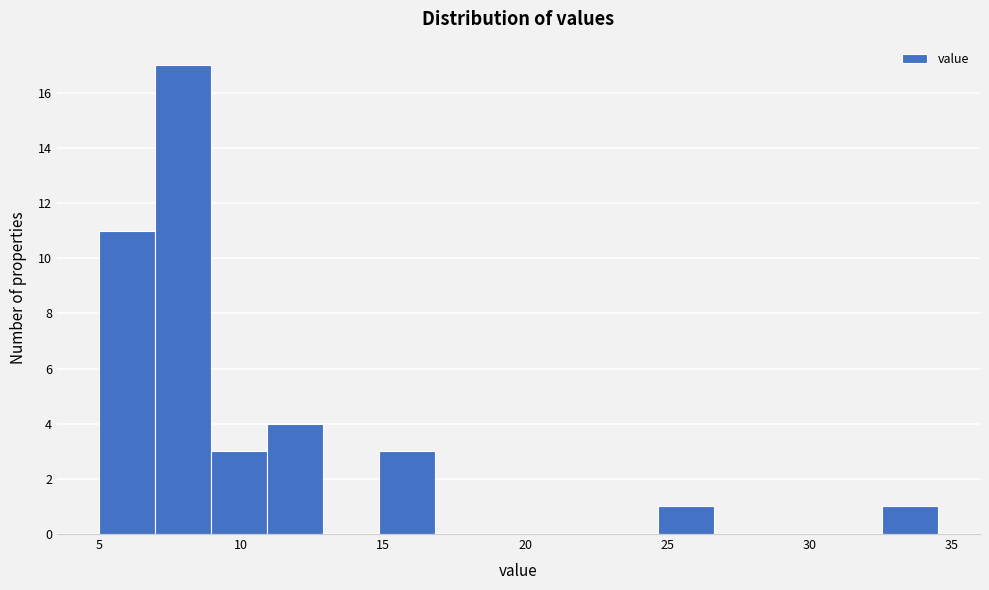

Around what value on the x-axis is the tallest bar? Give the approximate position of its centre, as read against the axis.

8.0